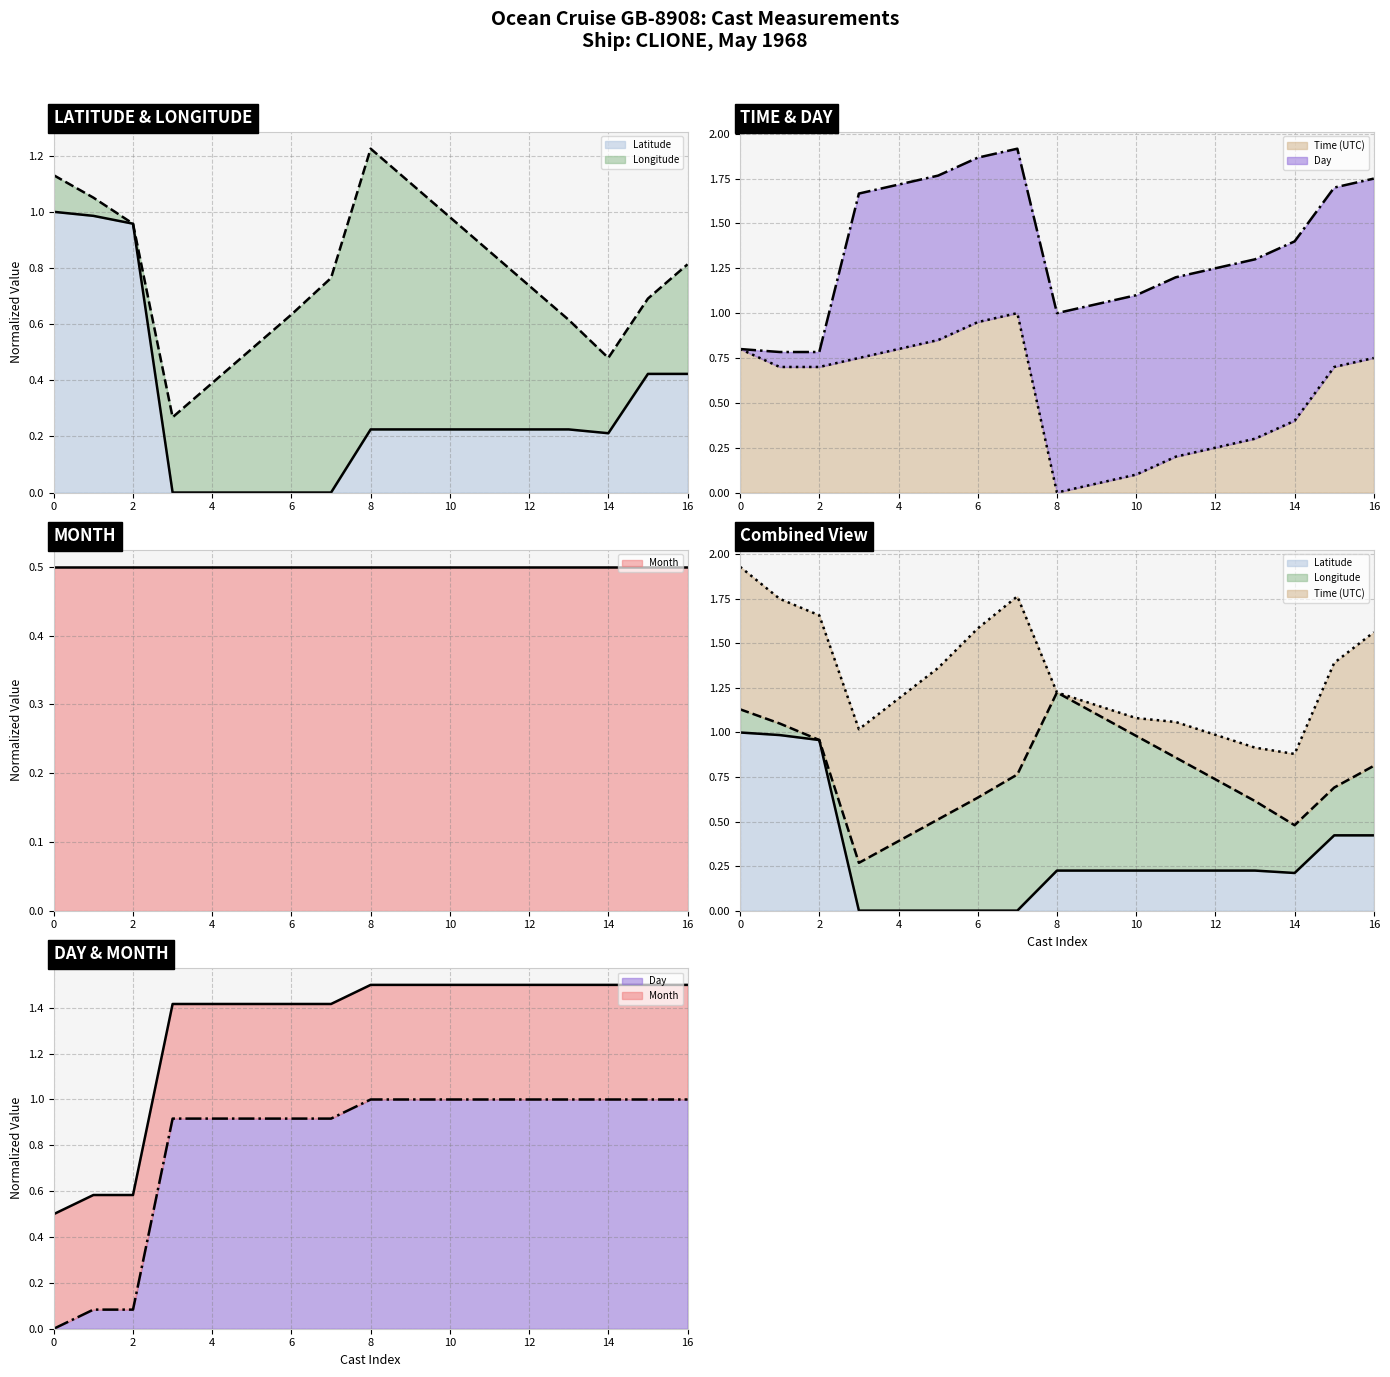

What is the value of the DAY point at the 14th from the left?

1.0